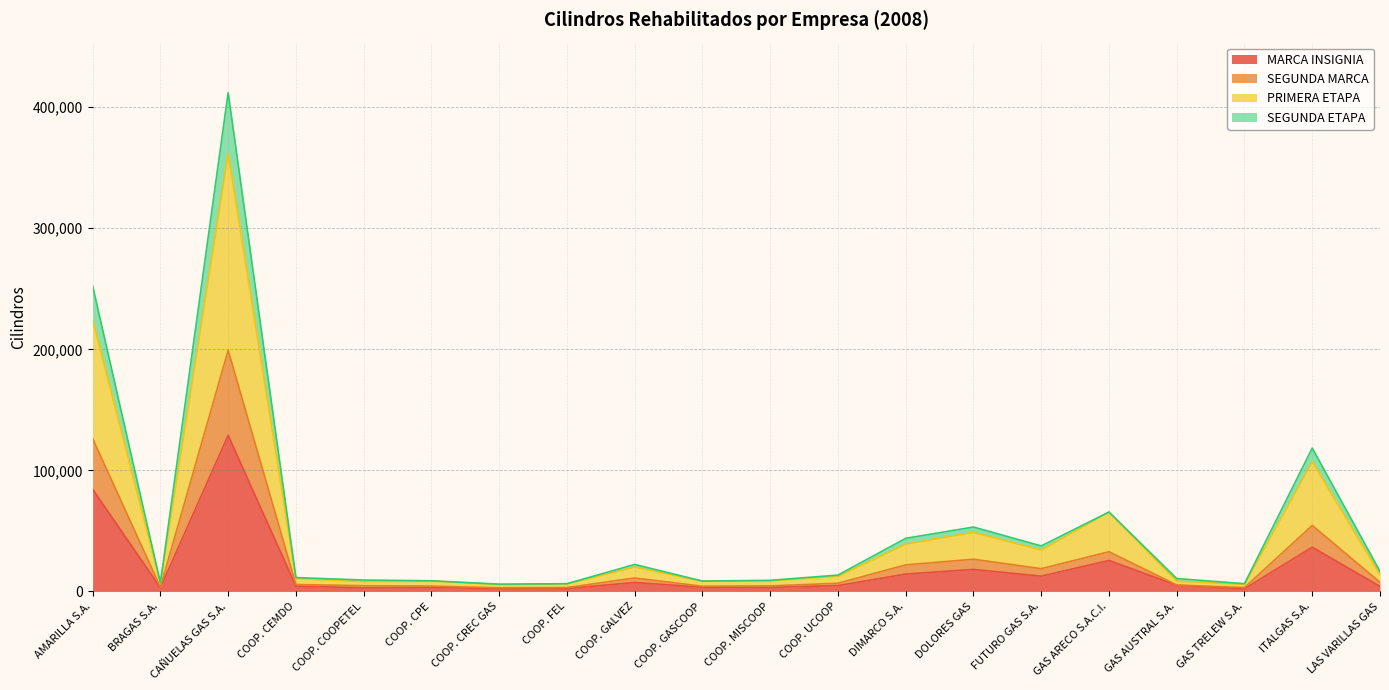

Where does the PRIMERA ETAPA series first go above 12542?

AMARILLA S.A.